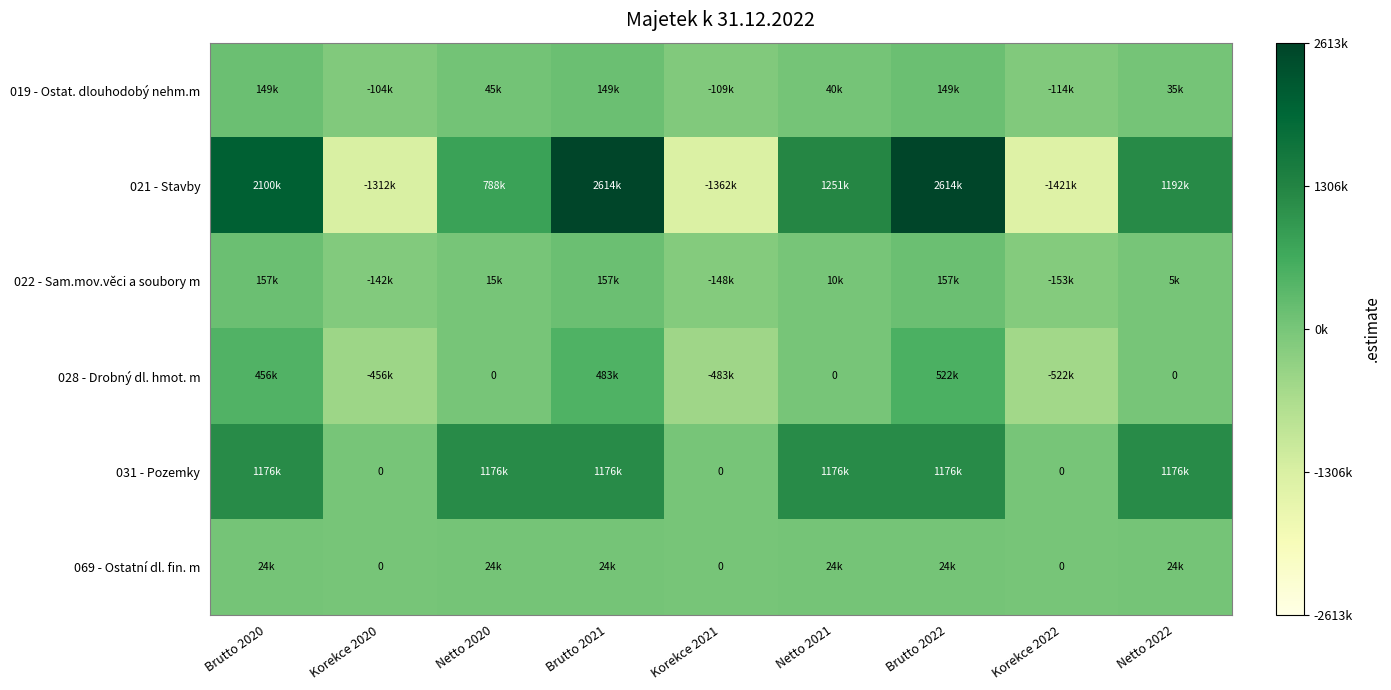

Rank the series by their maximum value, from lowest to highest.

069 - Ostatní dl. fin. m, 019 - Ostat. dlouhodobý nehm.m, 022 - Sam.mov.věci a soubory m, 028 - Drobný dl. hmot. m, 031 - Pozemky, 021 - Stavby